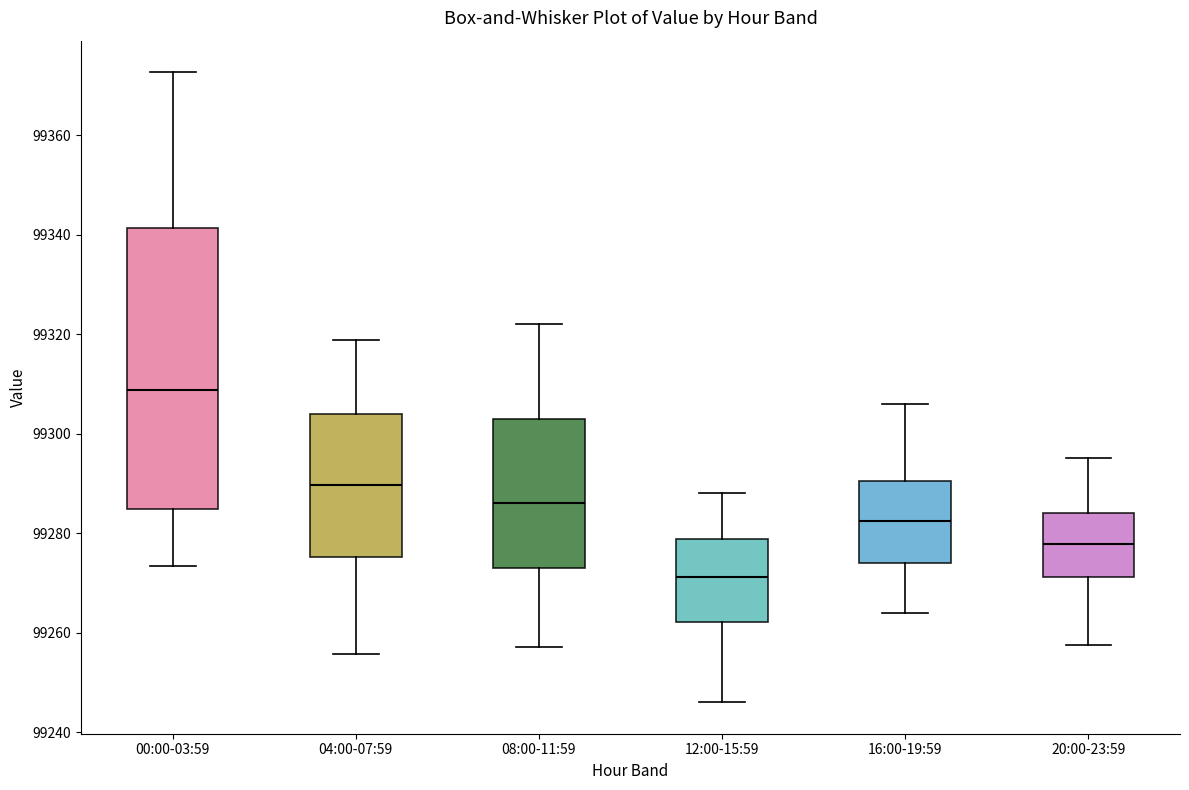

Which box has the highest median line?

00:00-03:59